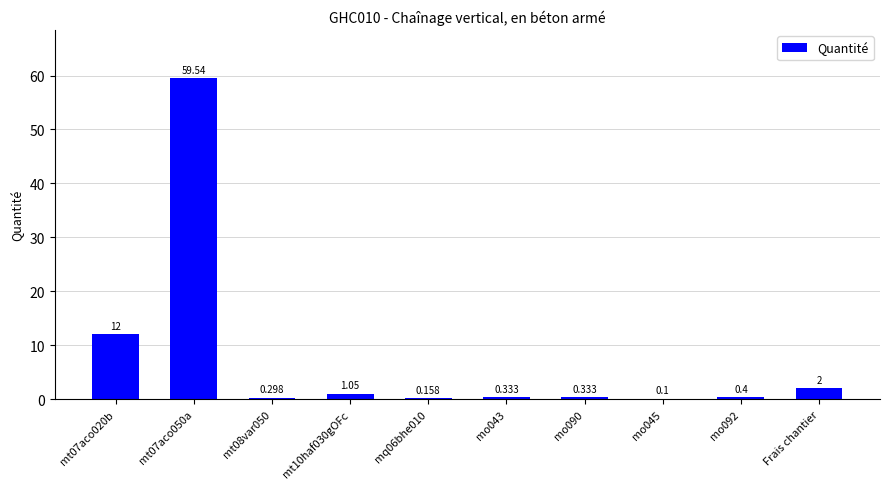

What is the average value?

7.6